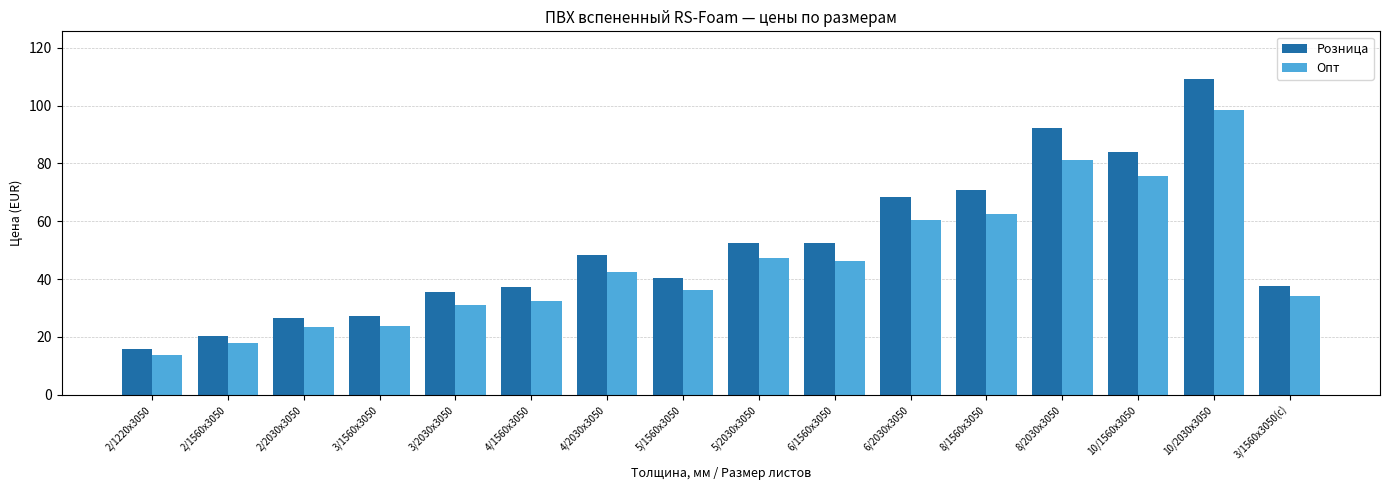

What are all the series names shown in the legend?

Розница, Опт